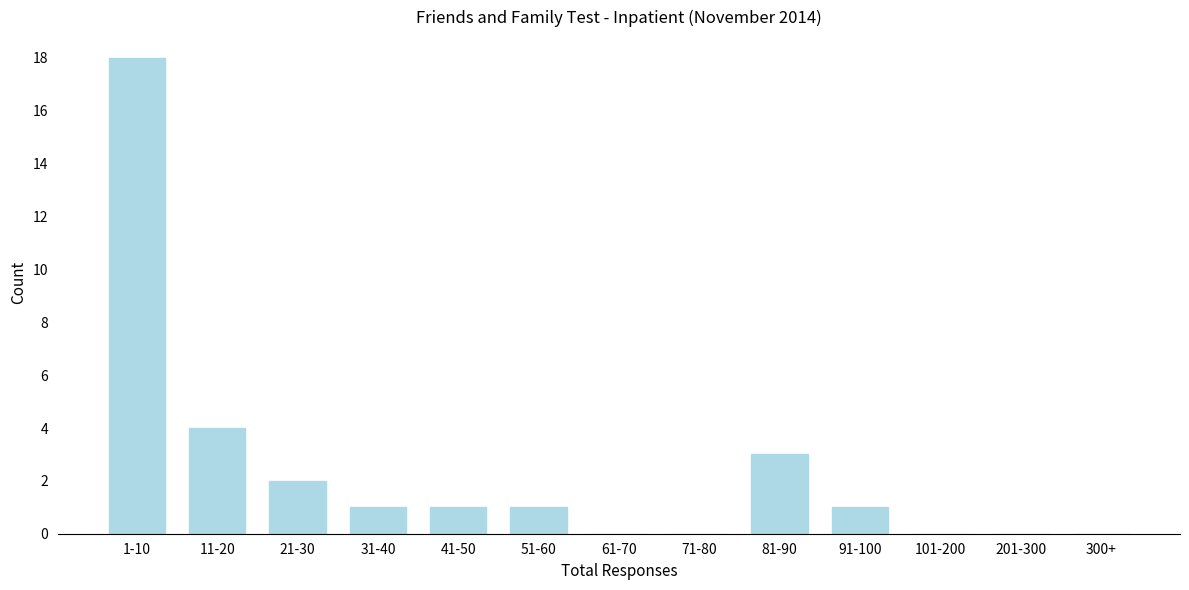

Reading right to left, what are all the values shown in this chart?

300+=0	201-300=0	101-200=0	91-100=1	81-90=3	71-80=0	61-70=0	51-60=1	41-50=1	31-40=1	21-30=2	11-20=4	1-10=18